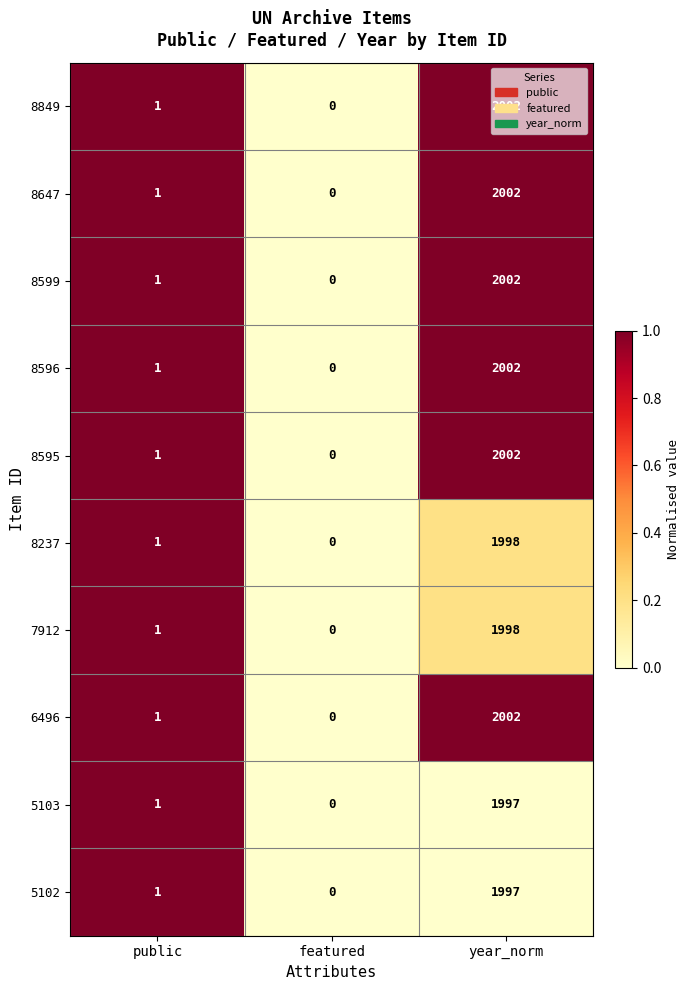

True or false: 8596 has a value of -1143 at featured.

False